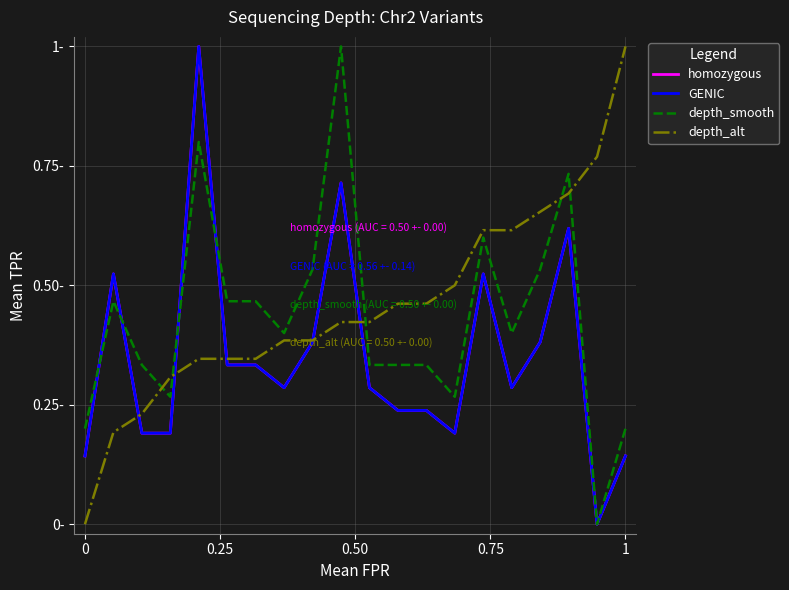

How many intersections are there between homozygous and depth_smooth?

4